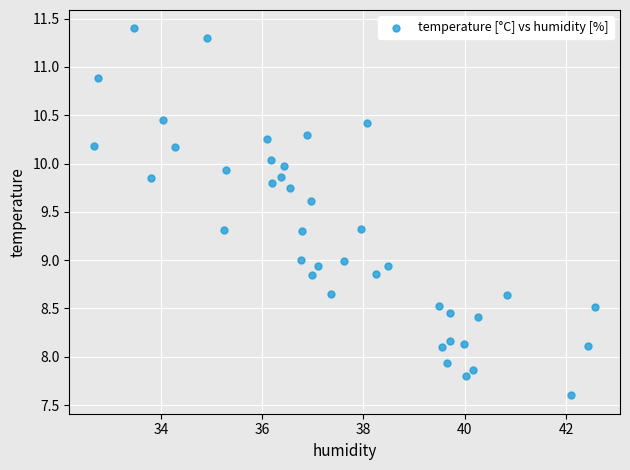

What is the range of X values (max minus min)?

9.9